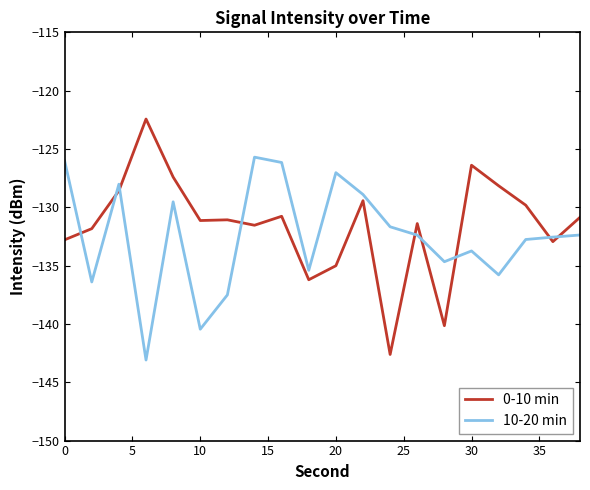

How many intersections are there between 0-10 min and 10-20 min?

9